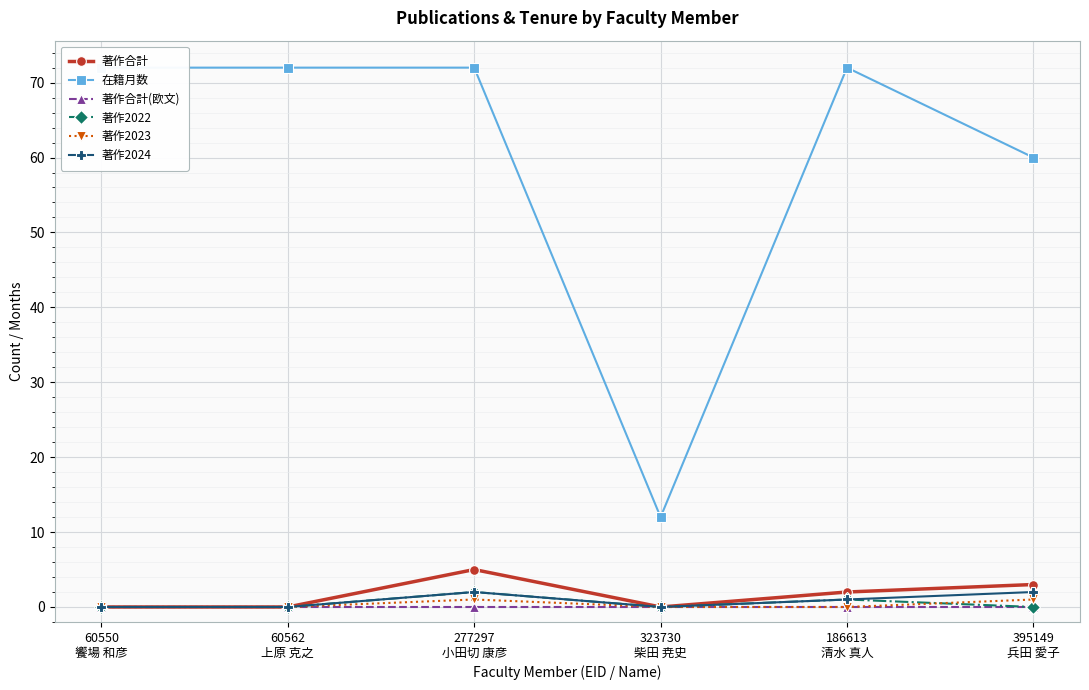

What is the greatest value displayed?

72